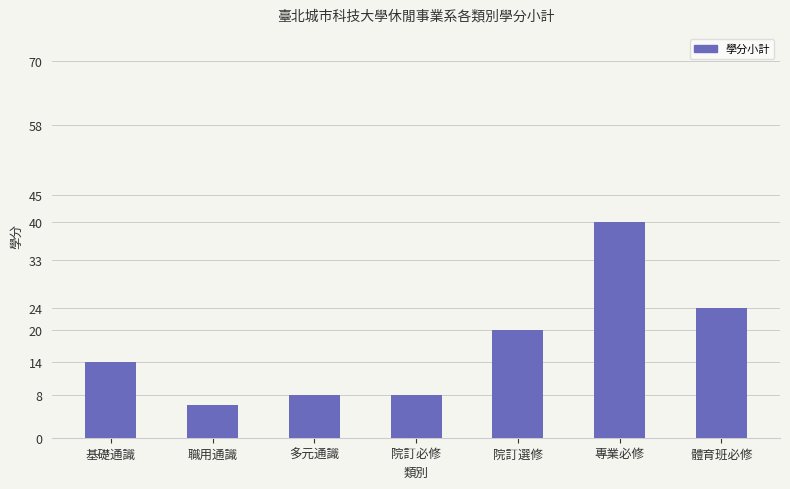

Reading right to left, what are all the values shown in this chart?

體育班必修=24	專業必修=40	院訂選修=20	院訂必修=8	多元通識=8	職用通識=6	基礎通識=14